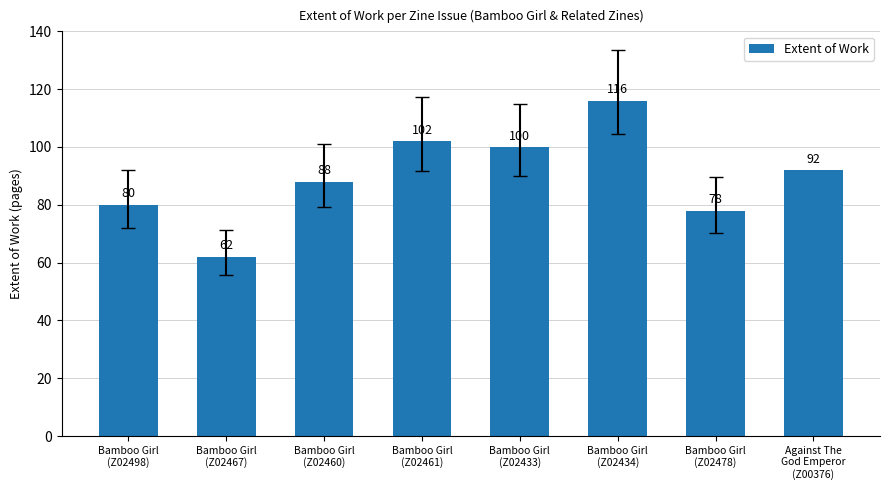

What is the sum of the values at Bamboo Girl
(Z02498) and Bamboo Girl
(Z02461)?

182